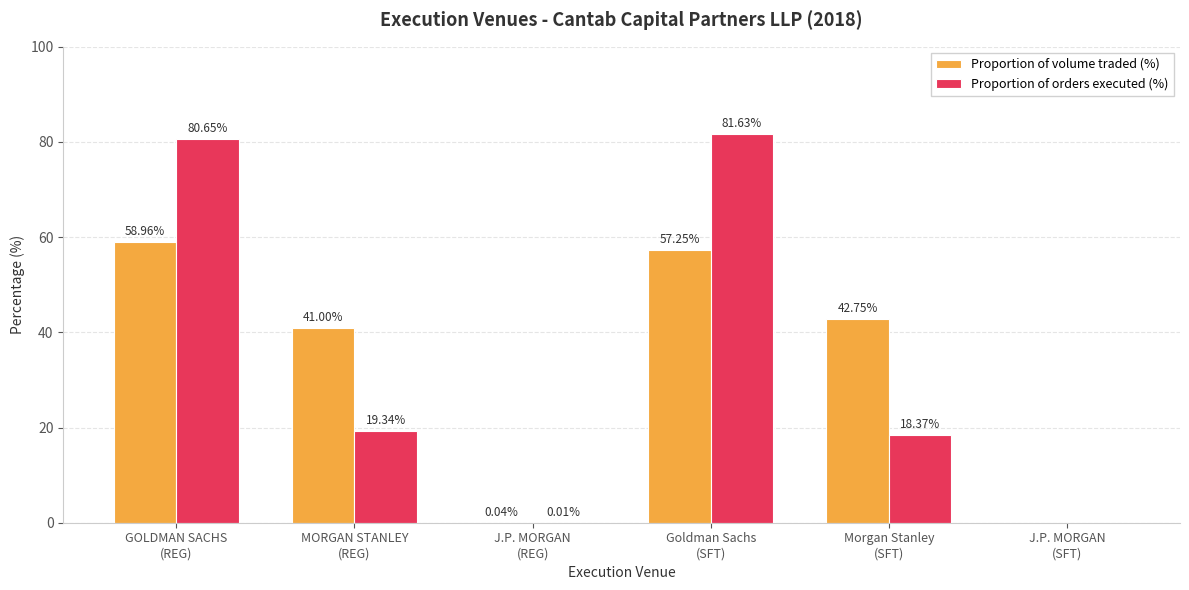

How many data points in Proportion of volume traded (%) are above 42?

3